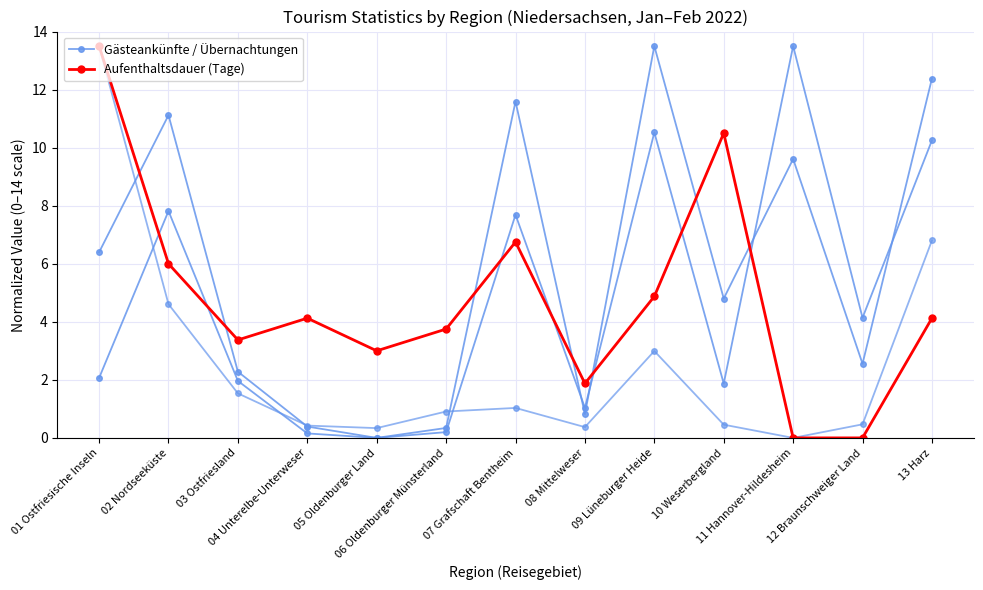

At how many categories does at least one series exceed 0?

13